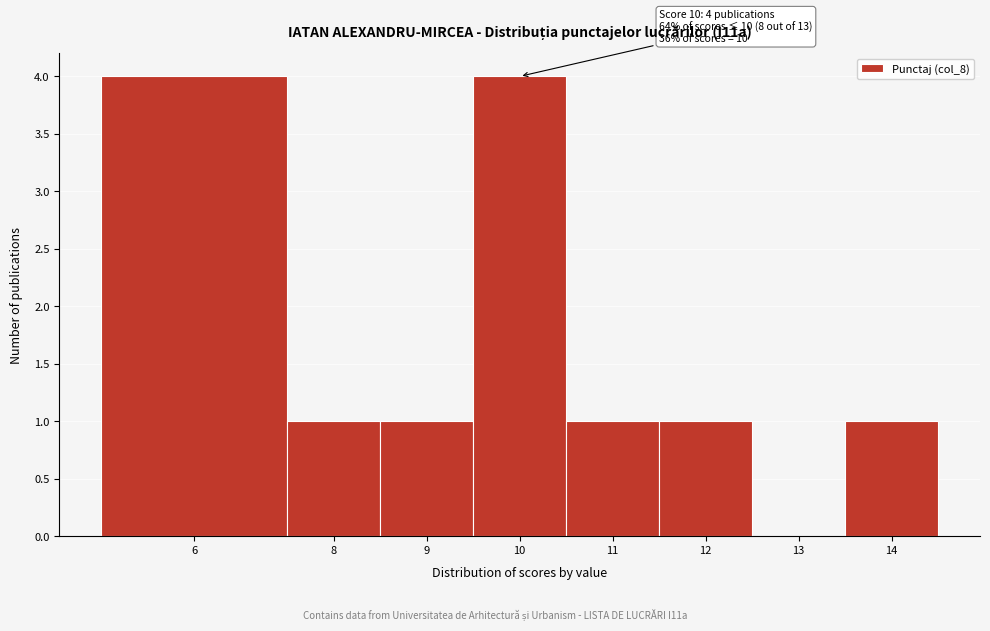

Reading right to left, what are all the values shown in this chart?

14=1	13=0	12=1	11=1	10=4	9=1	8=1	6=4